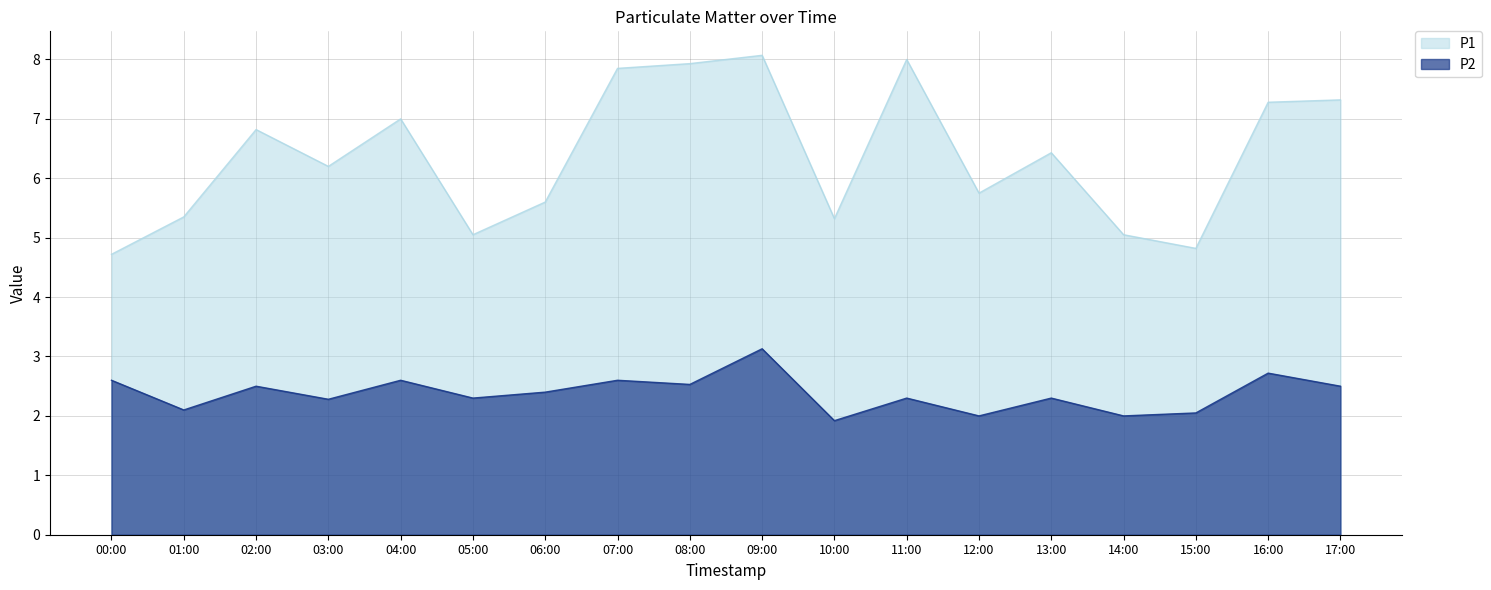

True or false: P1 and P2 intersect in this chart.

False